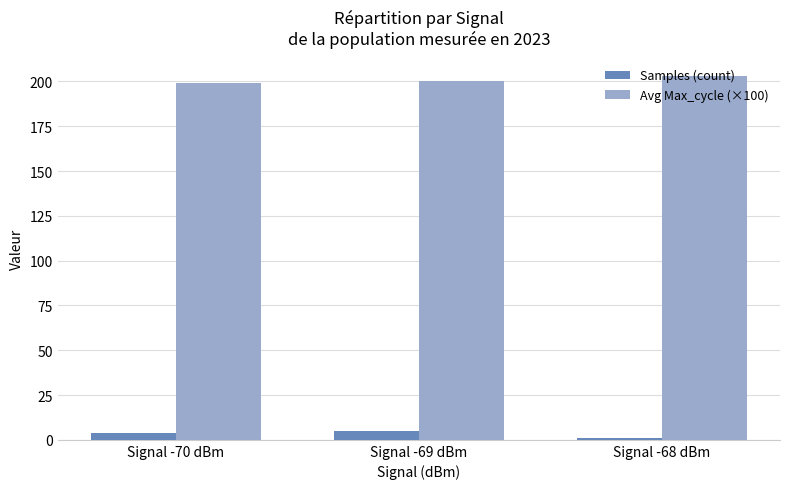

Read the Samples (count) value at Signal -69 dBm.

5